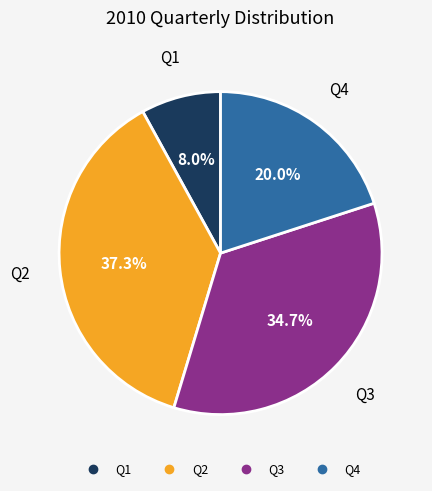

What portion of the pie excludes Q4?

80.0%